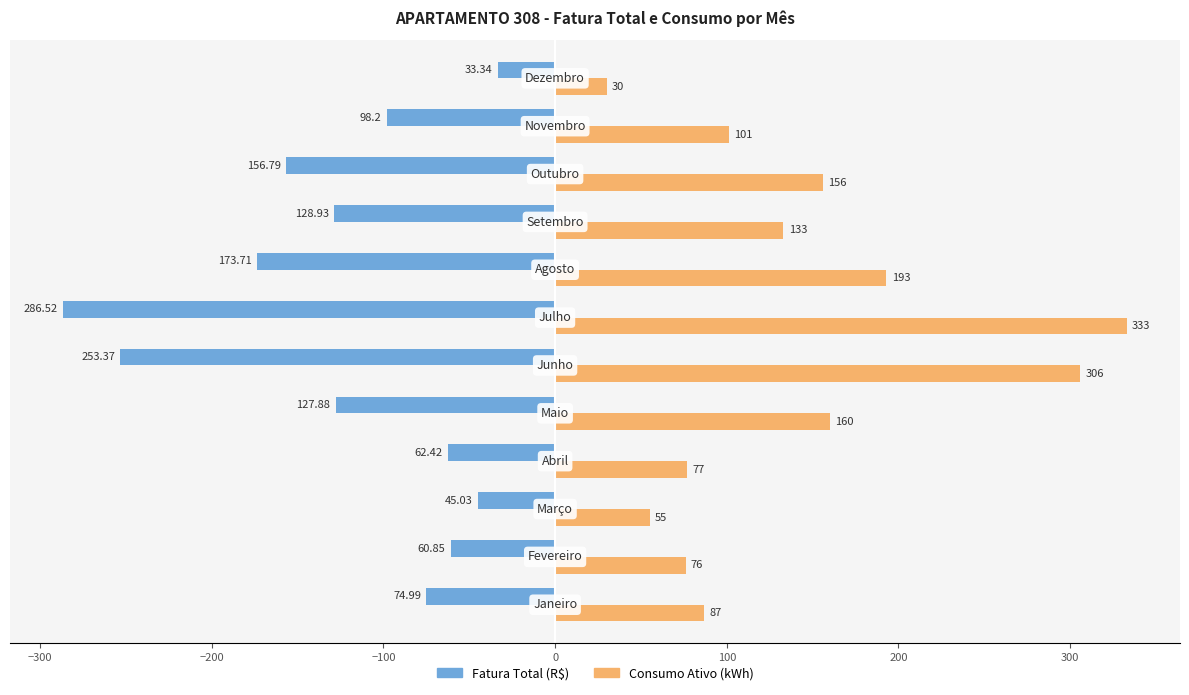

Which series has the largest range (max minus min)?

Consumo Ativo (kWh)